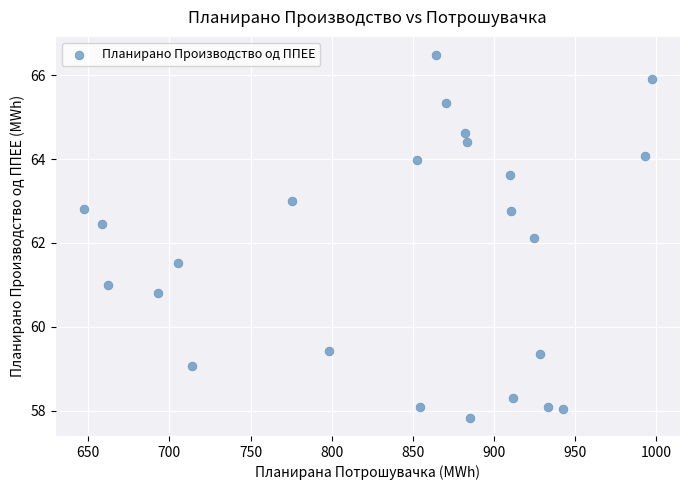

What Y value in the scatter plot is closest to 62?

62.1